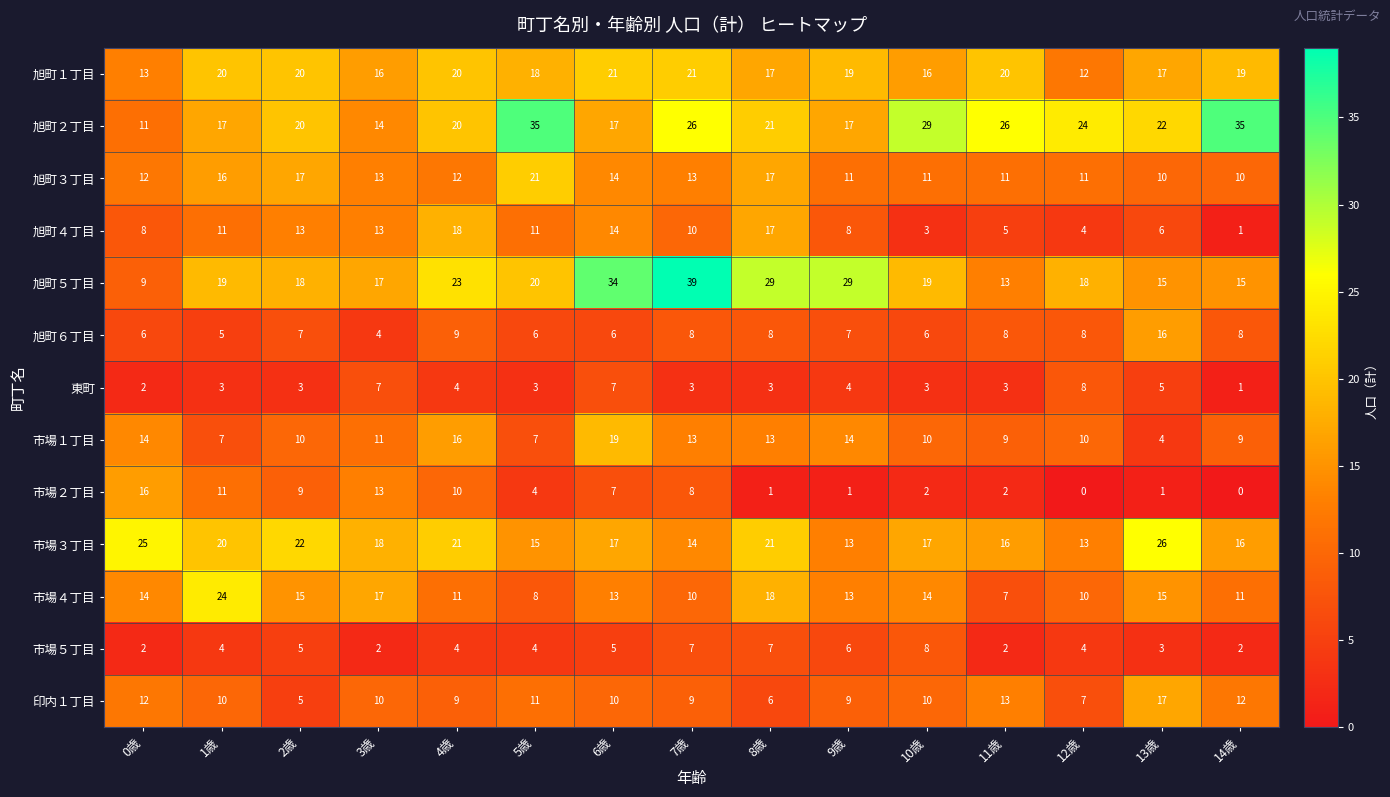

What is the difference between the maximum and minimum values in the 旭町２丁目 series?

24